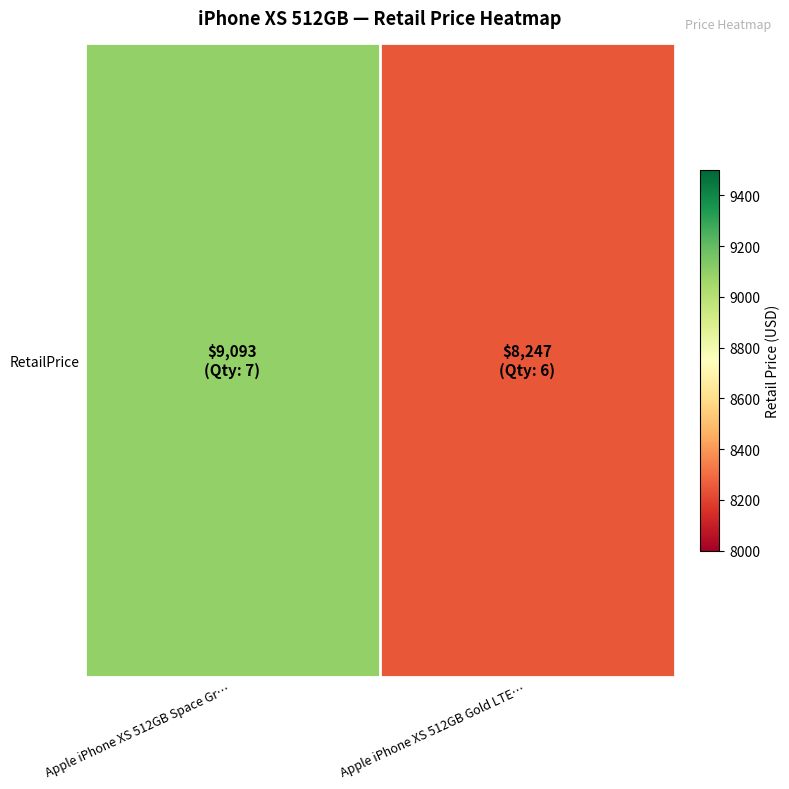

What is the approximate value at Apple iPhone XS 512GB Gold LTE…?

8247